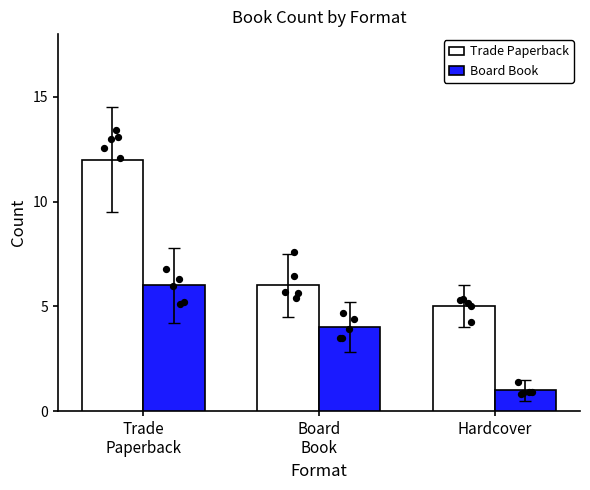

Which series reaches the minimum Y coordinate?

Board Book